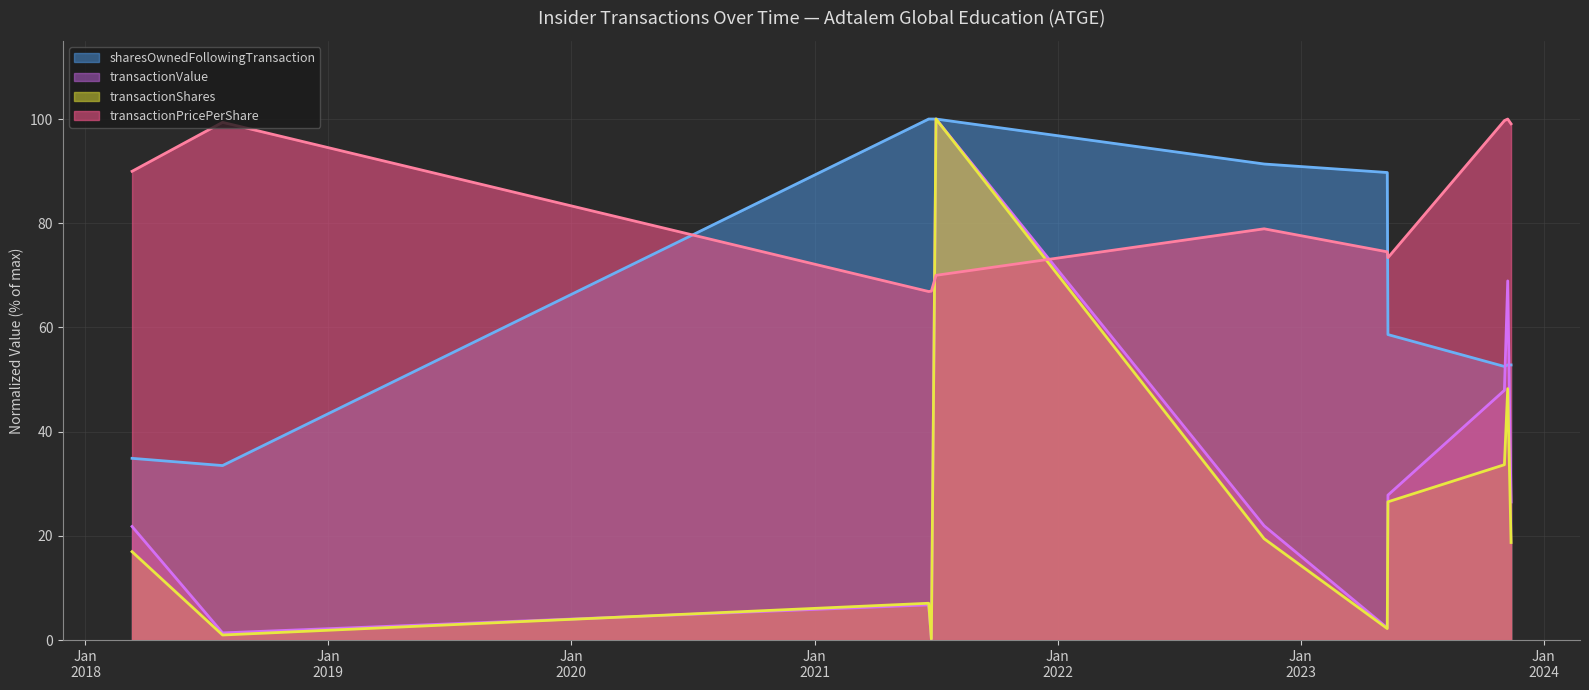

Where is transactionValue nearest to the value 50?

2023-11-03